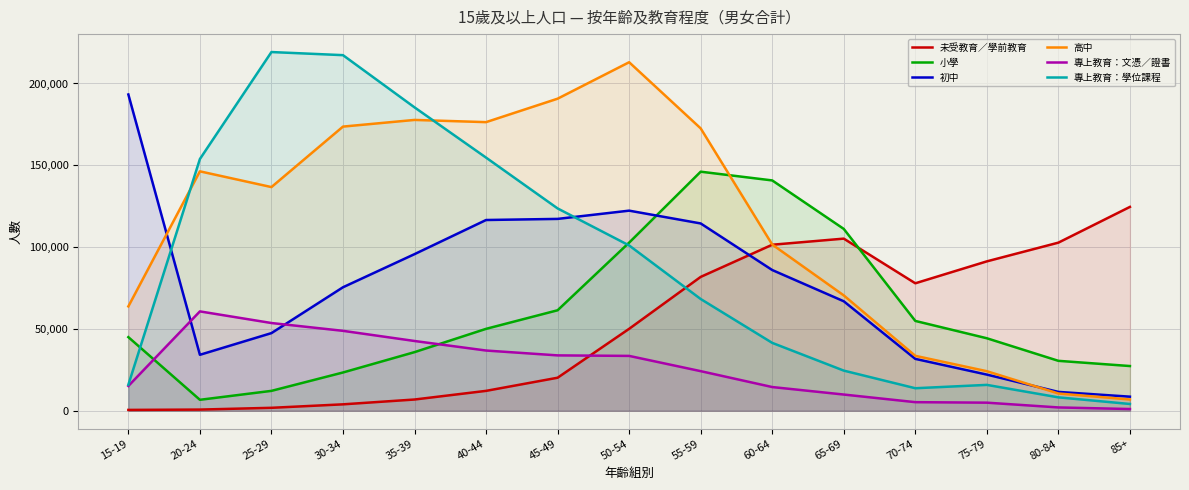

What is the average value of the 高中 series?

113202